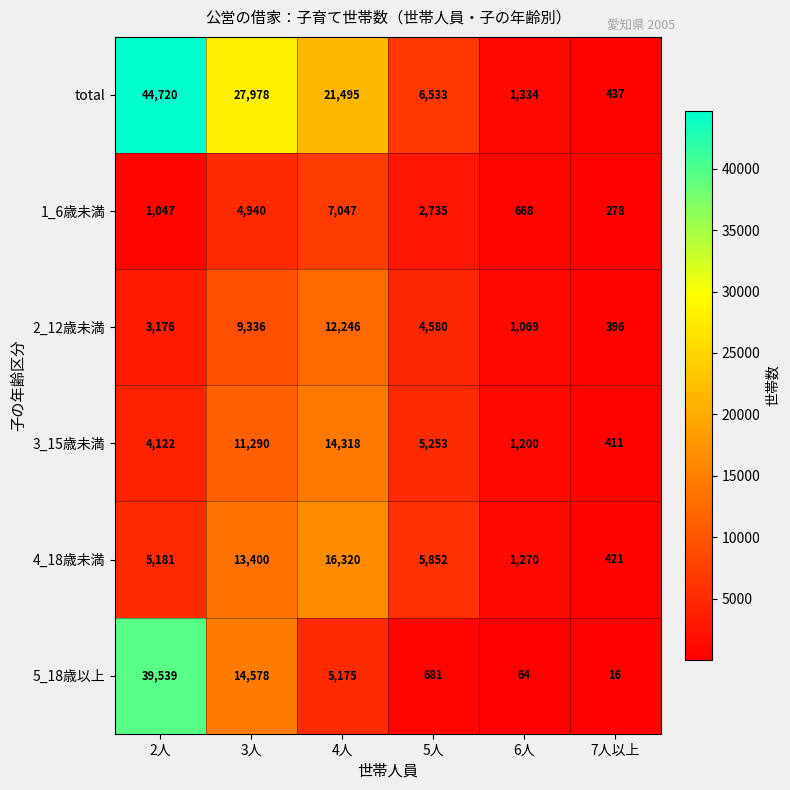

Which series has the largest total across all categories?

total